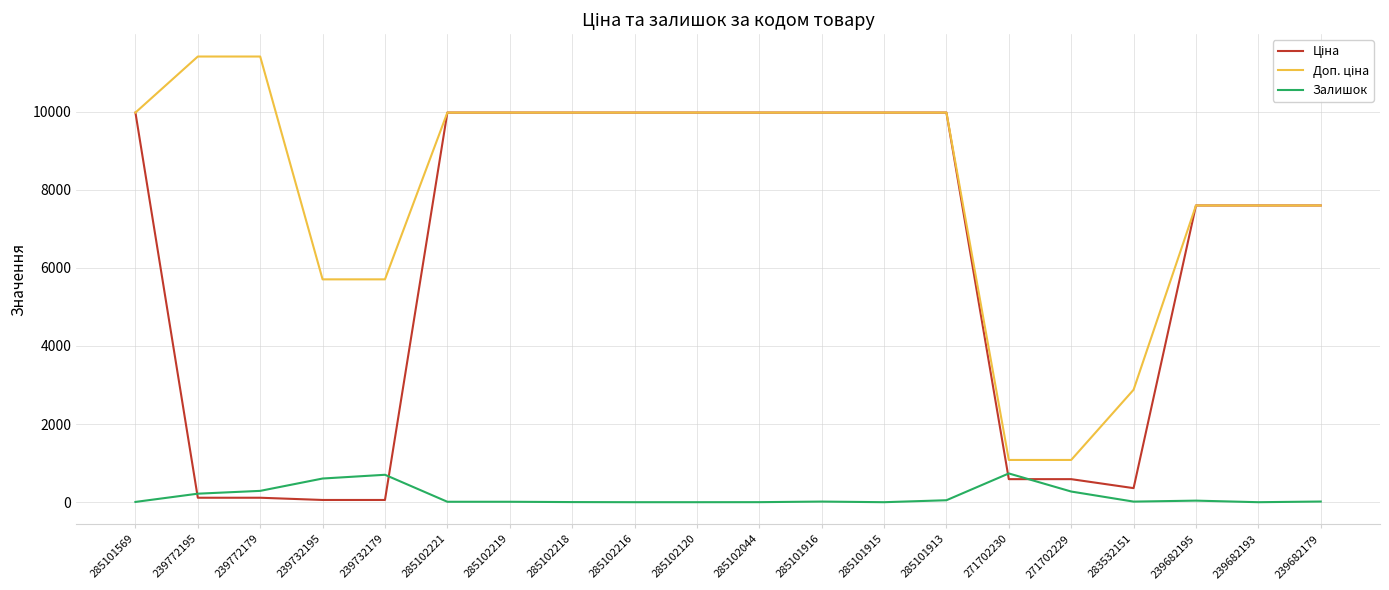

The value of Залишок at 285102120 is 0.0. True or false?

True